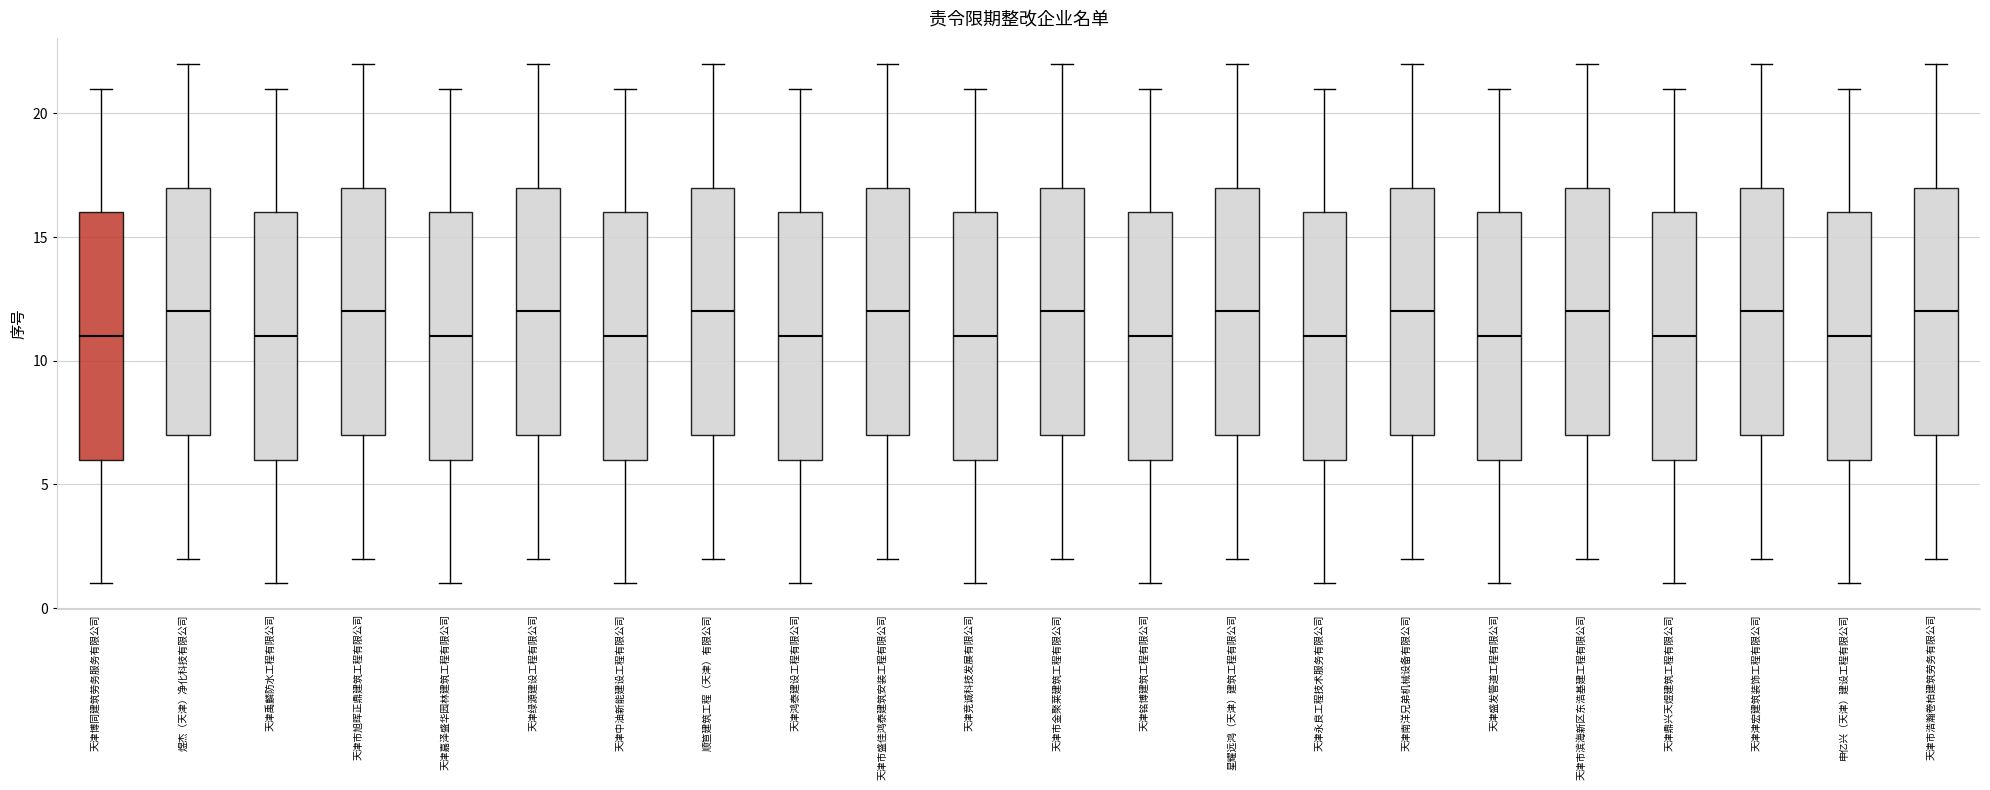

Reading left to right, transcribe this box plot: for each box, give where its median line is, the range the box spans, and where its two whiskers end, as read against the y-axis. The values are not printed on the chart, so give them approximately, as read against the axis.

天津博同建筑劳务服务有限公司: median 11, box 6 to 16, whiskers 1 to 21
煜杰（天津）净化科技有限公司: median 12, box 7 to 17, whiskers 2 to 22
天津禹麟防水工程有限公司: median 11, box 6 to 16, whiskers 1 to 21
天津市旭晖正鼎建筑工程有限公司: median 12, box 7 to 17, whiskers 2 to 22
天津嘉泽盛华园林建筑工程有限公司: median 11, box 6 to 16, whiskers 1 to 21
天津绿源建设工程有限公司: median 12, box 7 to 17, whiskers 2 to 22
天津中油新能建设工程有限公司: median 11, box 6 to 16, whiskers 1 to 21
顺笪建筑工程（天津）有限公司: median 12, box 7 to 17, whiskers 2 to 22
天津鸿泰建设工程有限公司: median 11, box 6 to 16, whiskers 1 to 21
天津市盛佳鸿泰建筑安装工程有限公司: median 12, box 7 to 17, whiskers 2 to 22
天津竞诚科技发展有限公司: median 11, box 6 to 16, whiskers 1 to 21
天津市金聚莱建筑工程有限公司: median 12, box 7 to 17, whiskers 2 to 22
天津铭博建筑工程有限公司: median 11, box 6 to 16, whiskers 1 to 21
星耀远鸿（天津）建筑工程有限公司: median 12, box 7 to 17, whiskers 2 to 22
天津永良工程技术服务有限公司: median 11, box 6 to 16, whiskers 1 to 21
天津南洋兄弟机械设备有限公司: median 12, box 7 to 17, whiskers 2 to 22
天津盛发管道工程有限公司: median 11, box 6 to 16, whiskers 1 to 21
天津市滨海新区东浩基建工程有限公司: median 12, box 7 to 17, whiskers 2 to 22
天津鼎兴天煜建筑工程有限公司: median 11, box 6 to 16, whiskers 1 to 21
天津津宏建筑装饰工程有限公司: median 12, box 7 to 17, whiskers 2 to 22
申亿兴（天津）建设工程有限公司: median 11, box 6 to 16, whiskers 1 to 21
天津市浩瀚卷柏建筑劳务有限公司: median 12, box 7 to 17, whiskers 2 to 22